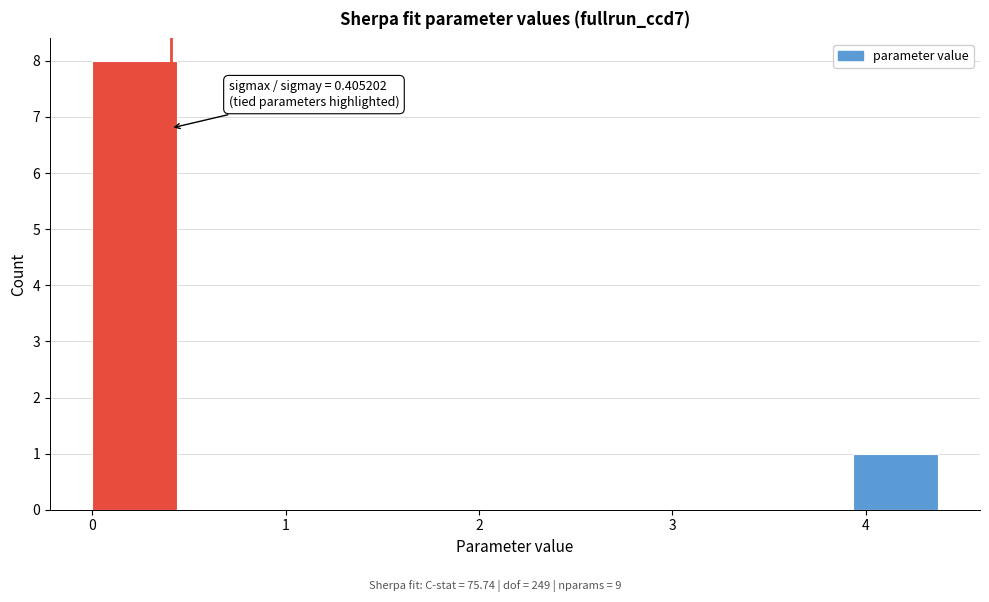

Over which range of the x-axis is the bar tallest?

0.0 to 0.4